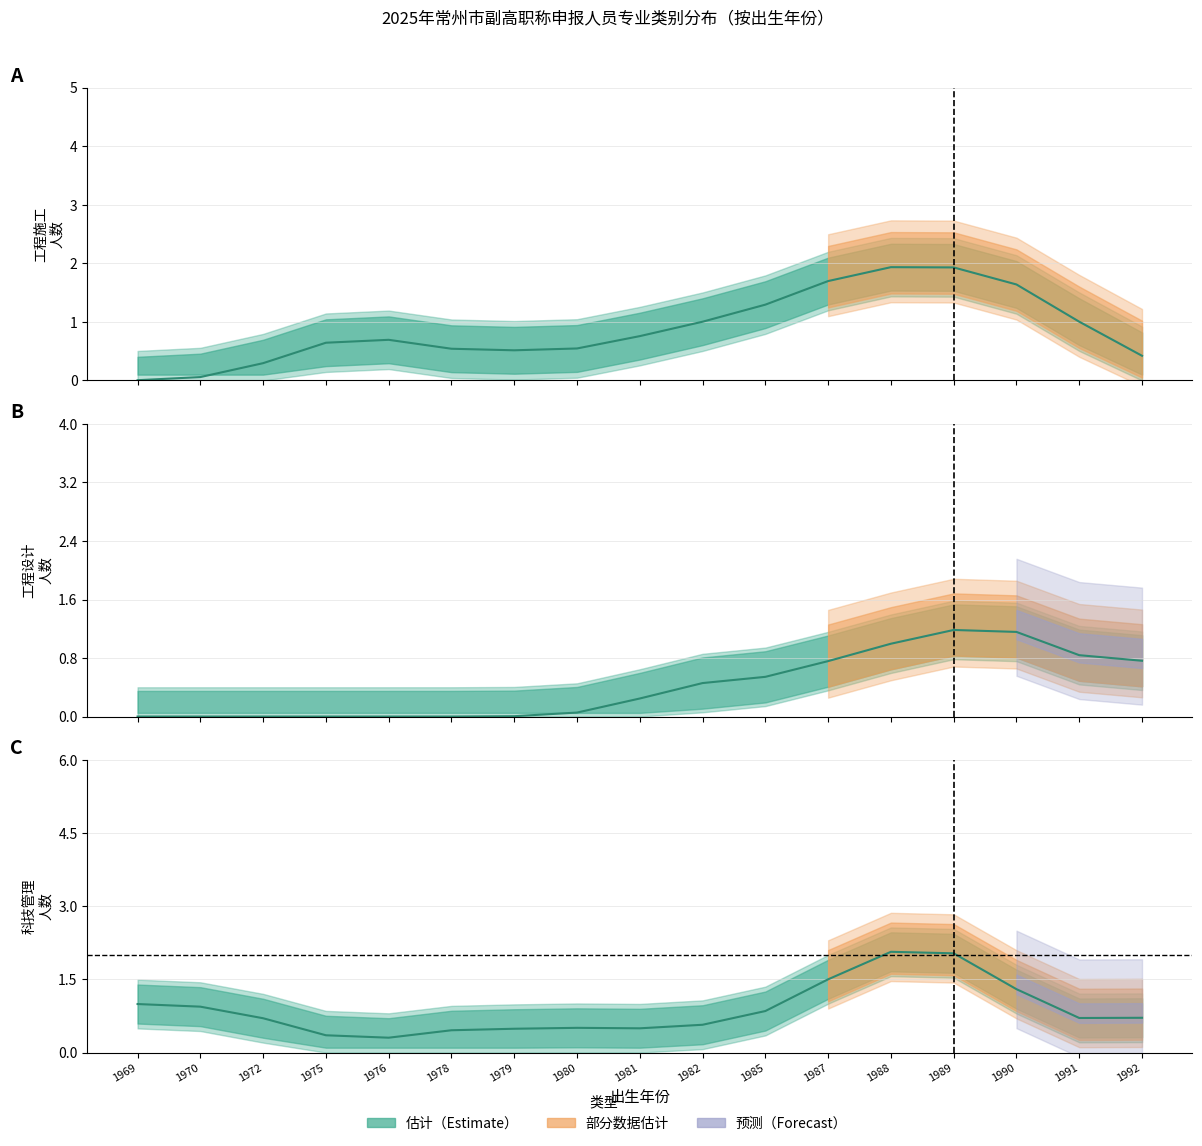

What is the average value of the 科技管理 series?

1